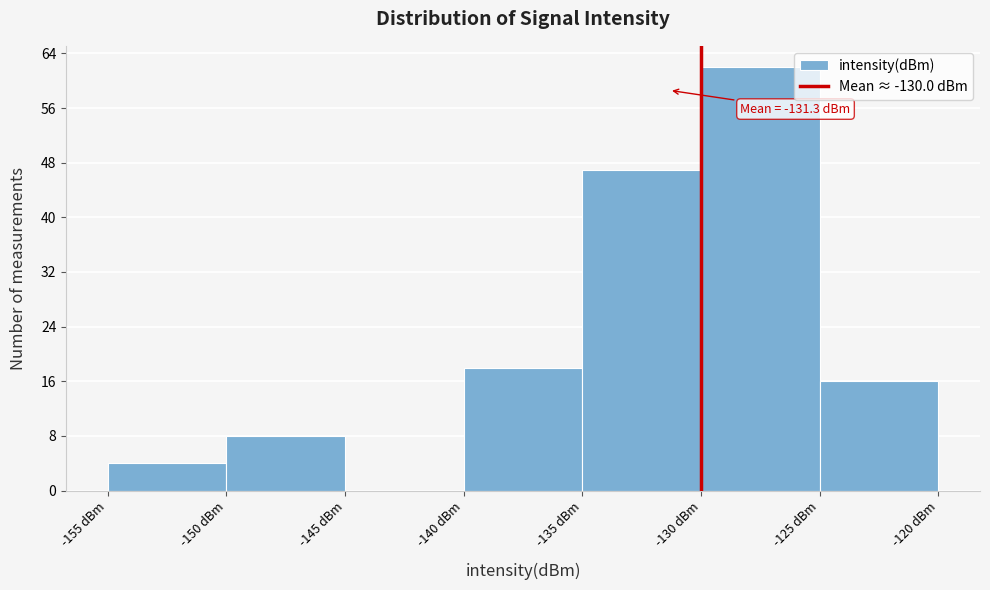

Which range on the x-axis has the tallest bar?

-130 to -125